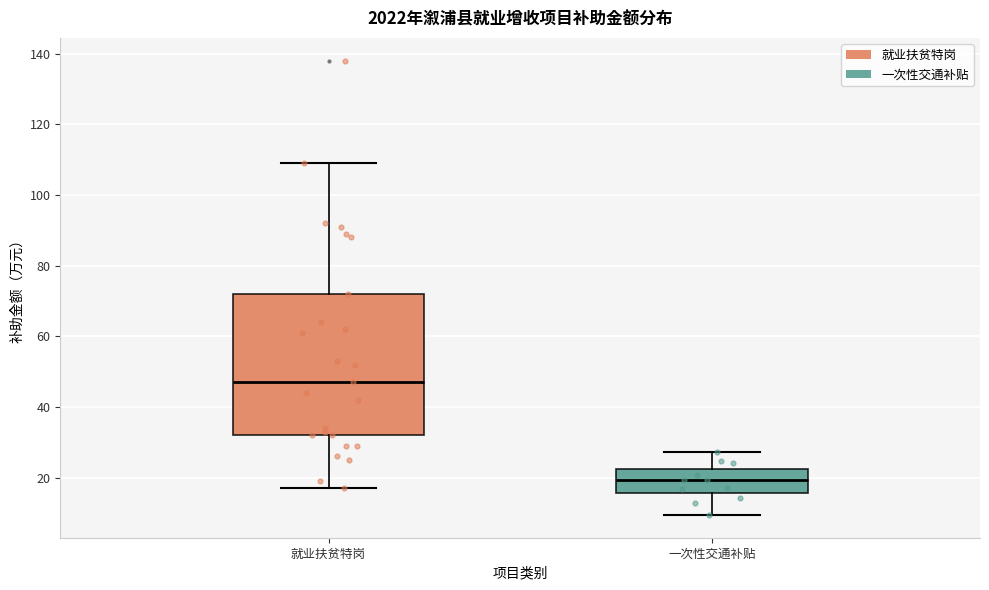

Reading left to right, read every box against the y-axis: the position of its median line, the range the box covers, and the ends of its whiskers. The values are not printed on the chart, so give them approximately, as read against the axis.

就业扶贫特岗: median 48, box 32 to 72, whiskers 18 to 110
一次性交通补贴: median 20, box 16 to 22, whiskers 10 to 28